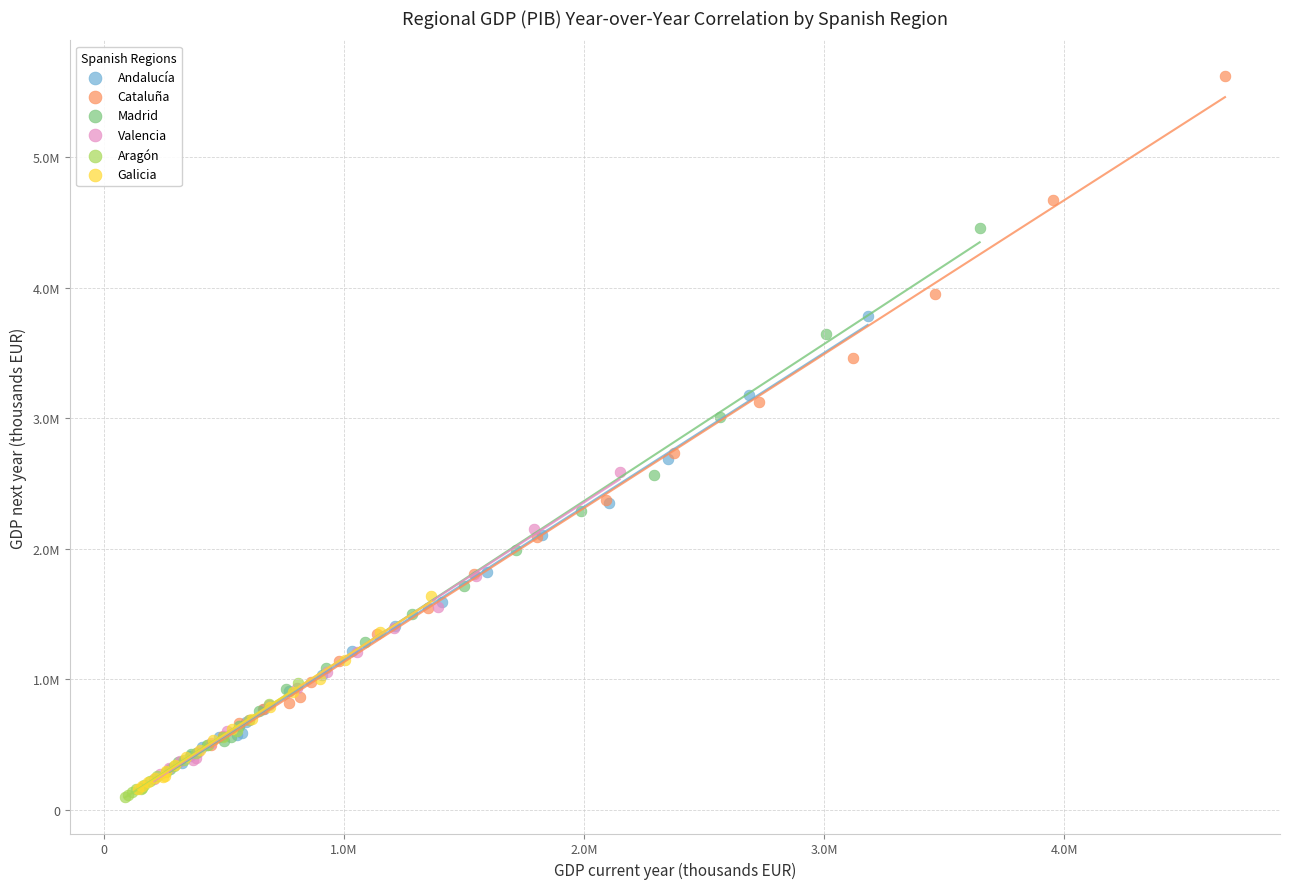

Which series reaches the minimum Y coordinate?

Aragón